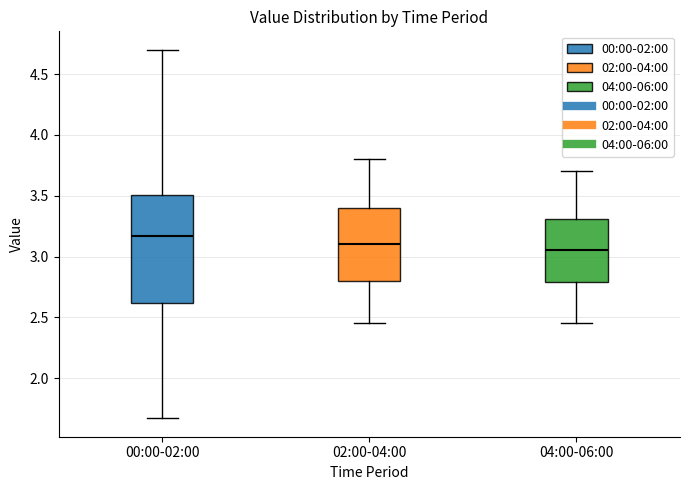

Which box is the tallest, from its lower edge to its upper edge?

00:00-02:00